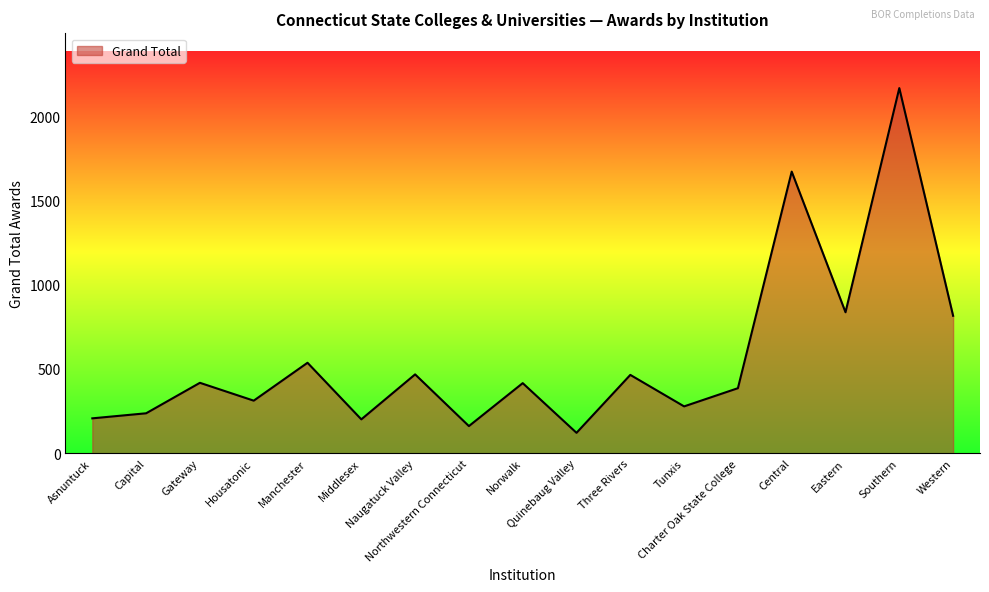

Is it true that the value at Housatonic is 312?

True